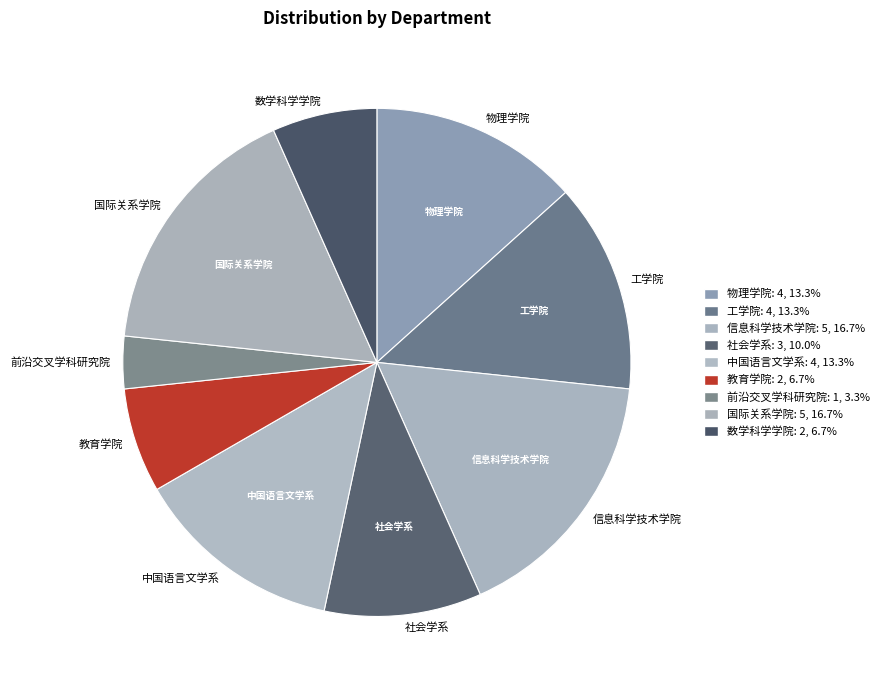

Do 国际关系学院 and 信息科学技术学院 together represent more than half of the pie?

No